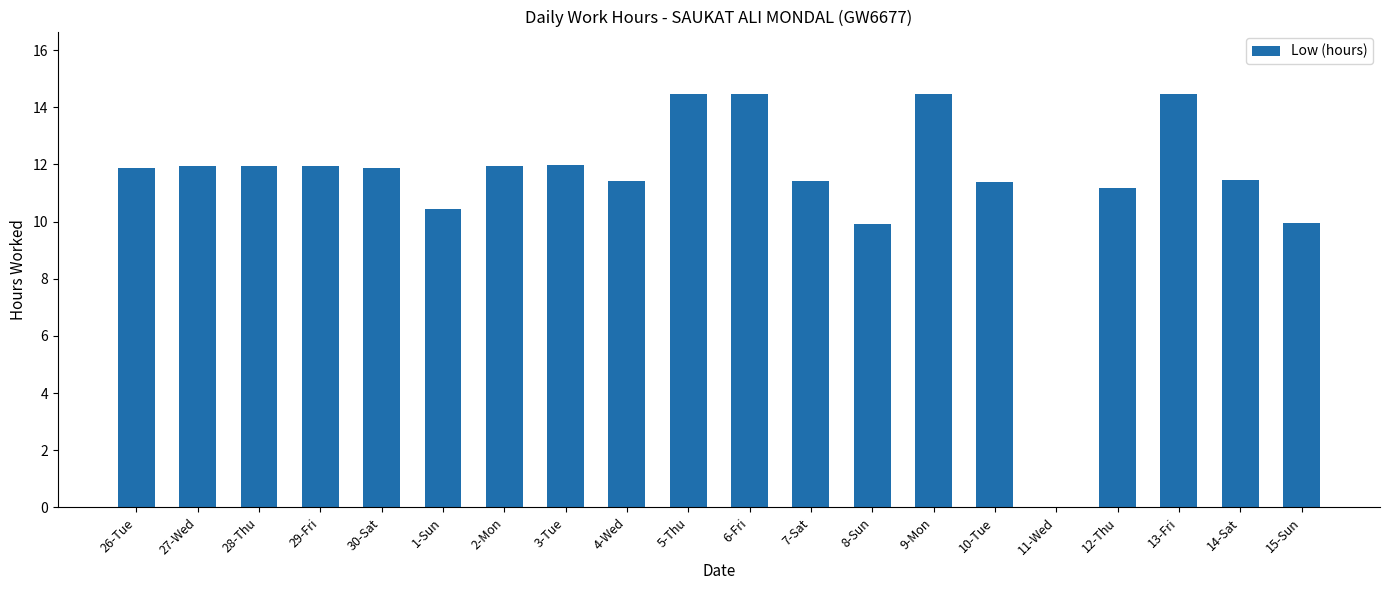

The chart shows a value of 11.9 at 2-Mon. True or false?

True